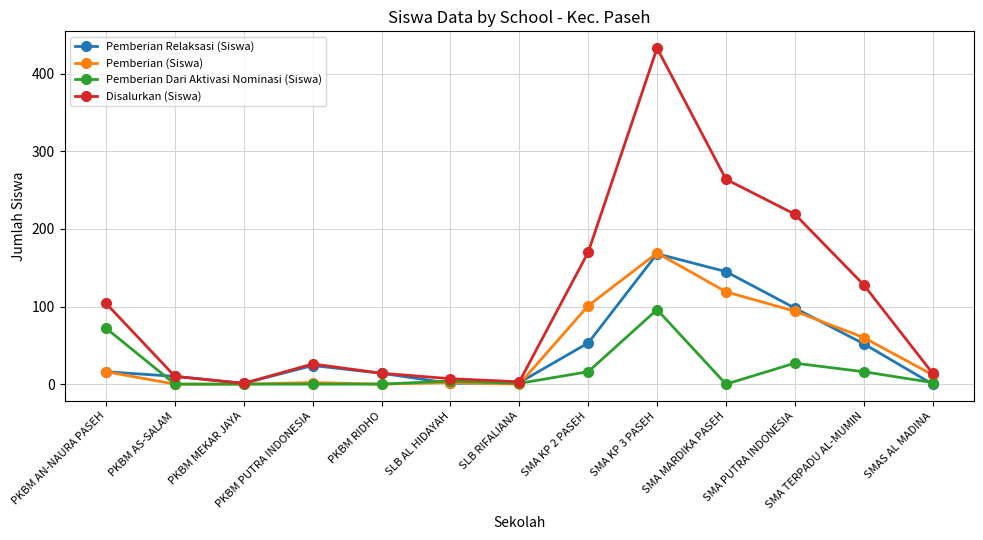

What is the label of the 3rd point from the right?

SMA PUTRA INDONESIA